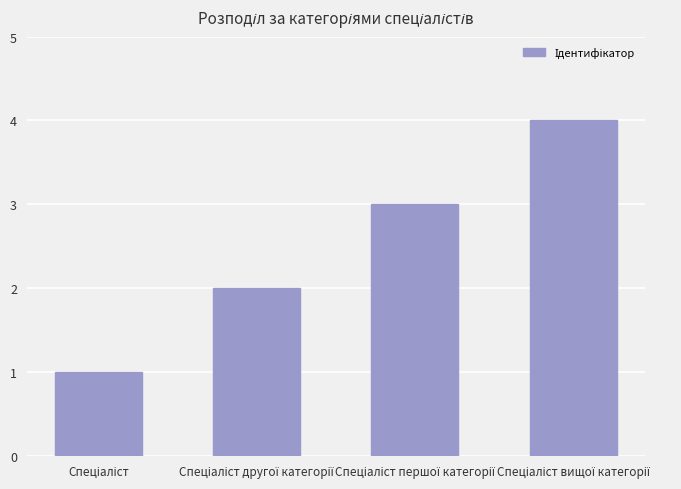

What is the greatest value displayed?

4